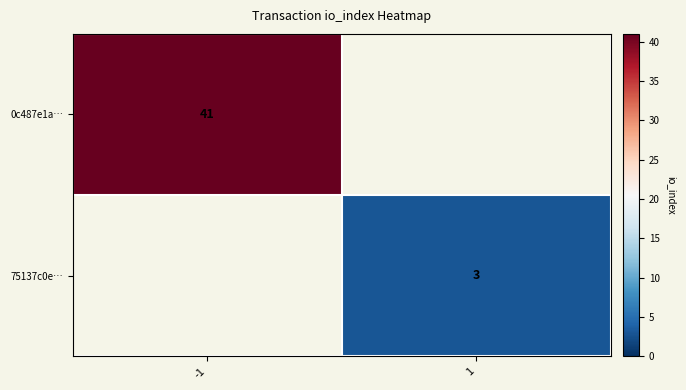

Which category has the highest value across all series?

-1